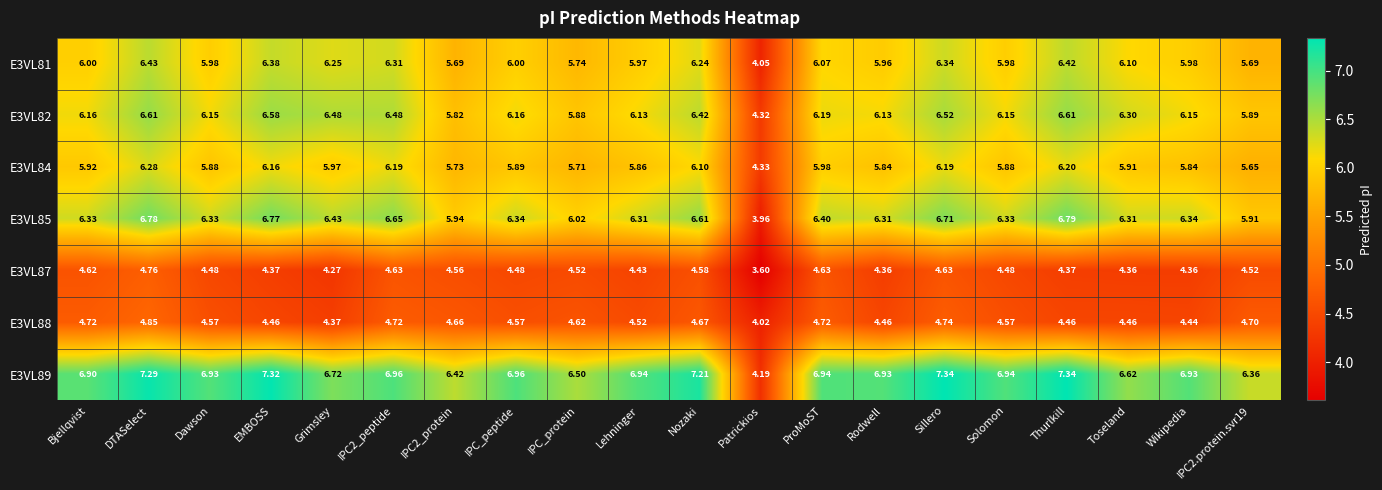

Which category has the lowest value in the E3VL82 series?

Patrickios